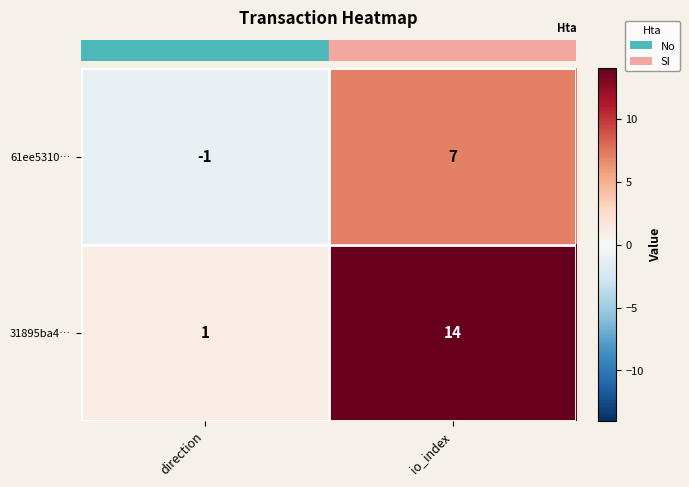

Where is 31895ba4… nearest to the value 7?

direction